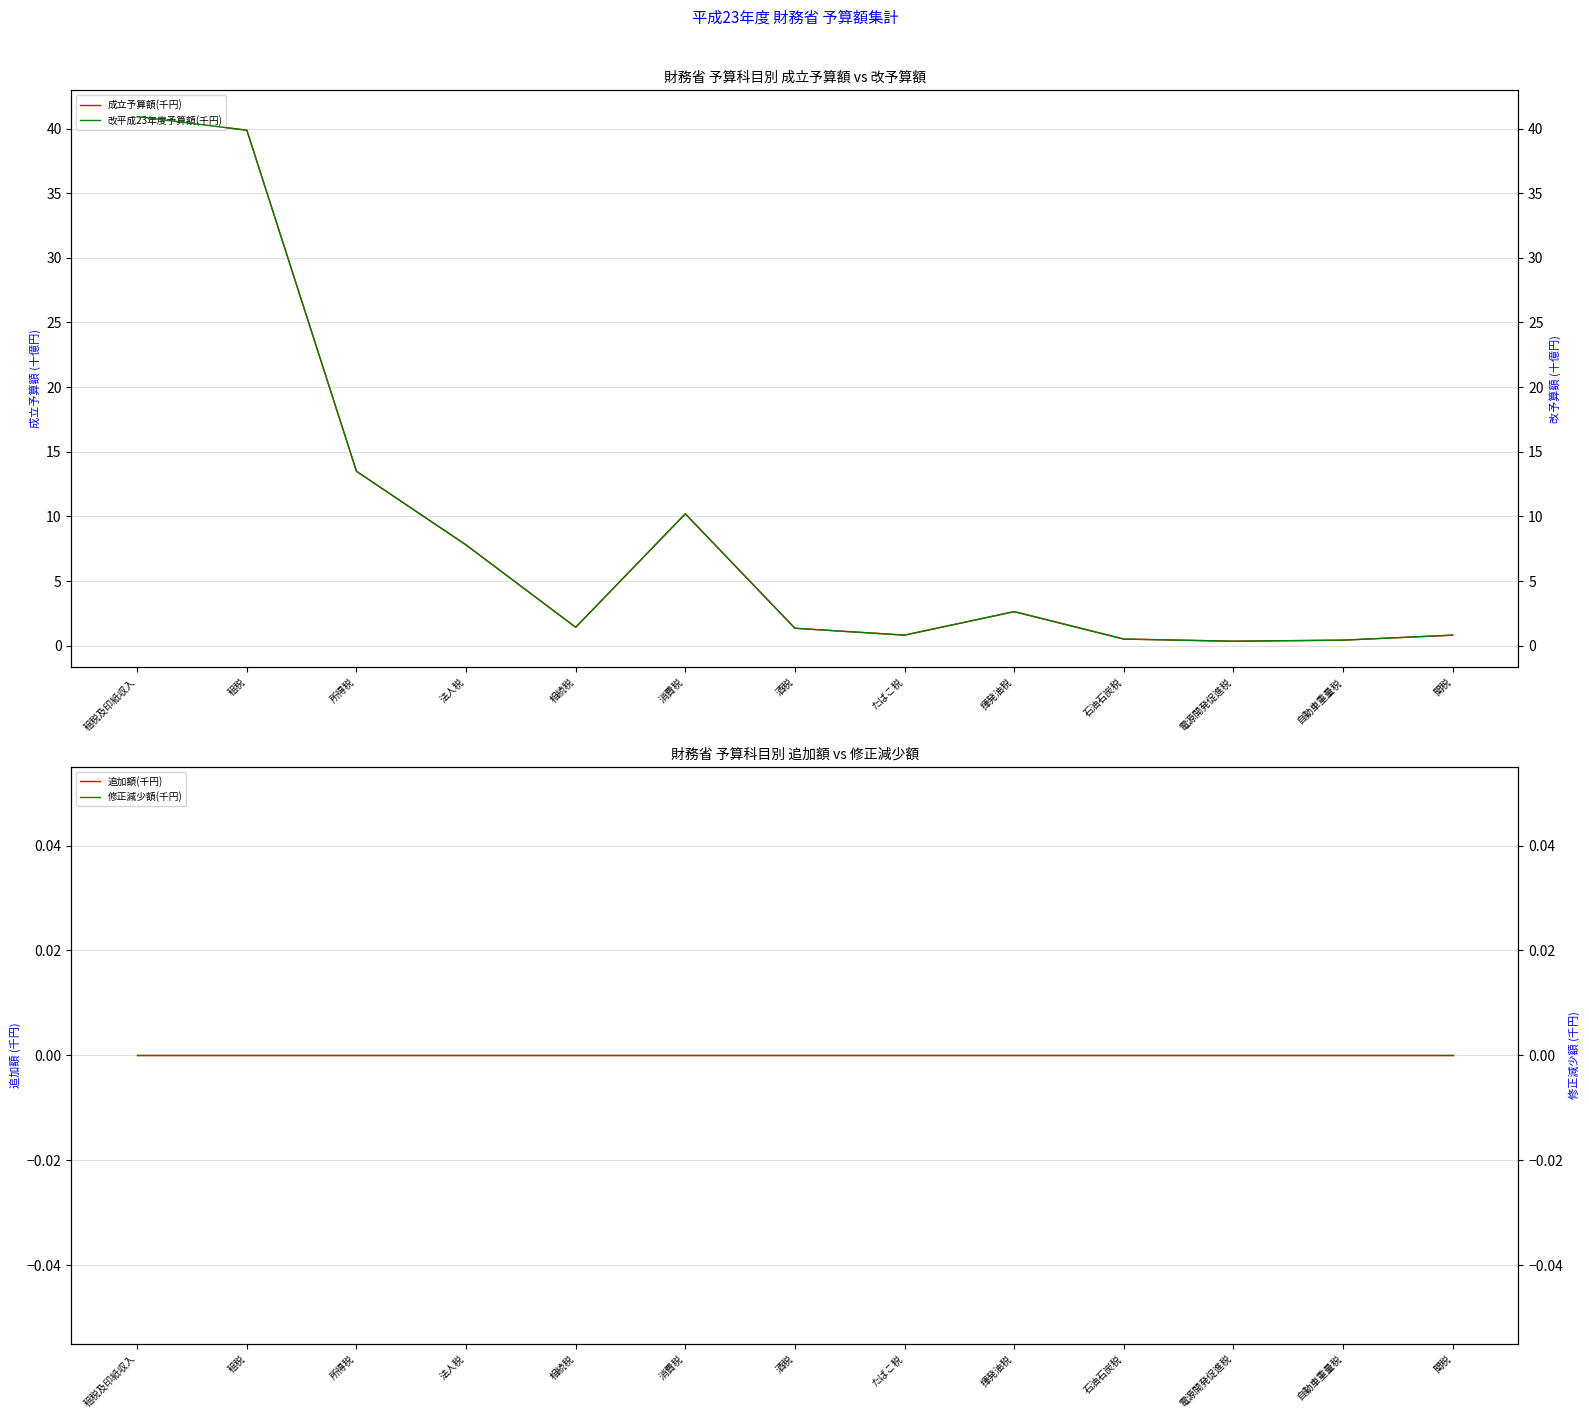

True or false: 成立予算額(千円) has a value of 0.4 at 自動車重量税.

True